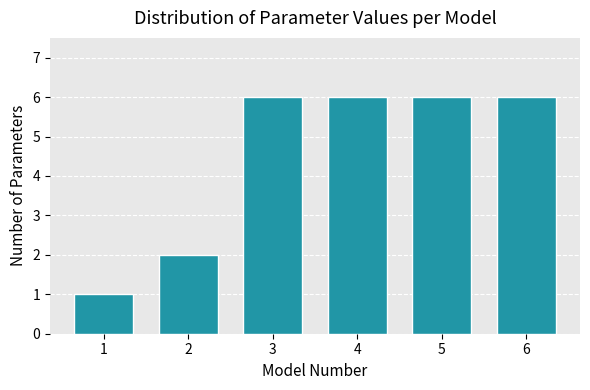

What is the height of the bar covering 4.5 to 5.5 on the x-axis? The values are not printed on the chart, so give them approximately, as read against the axis.

6